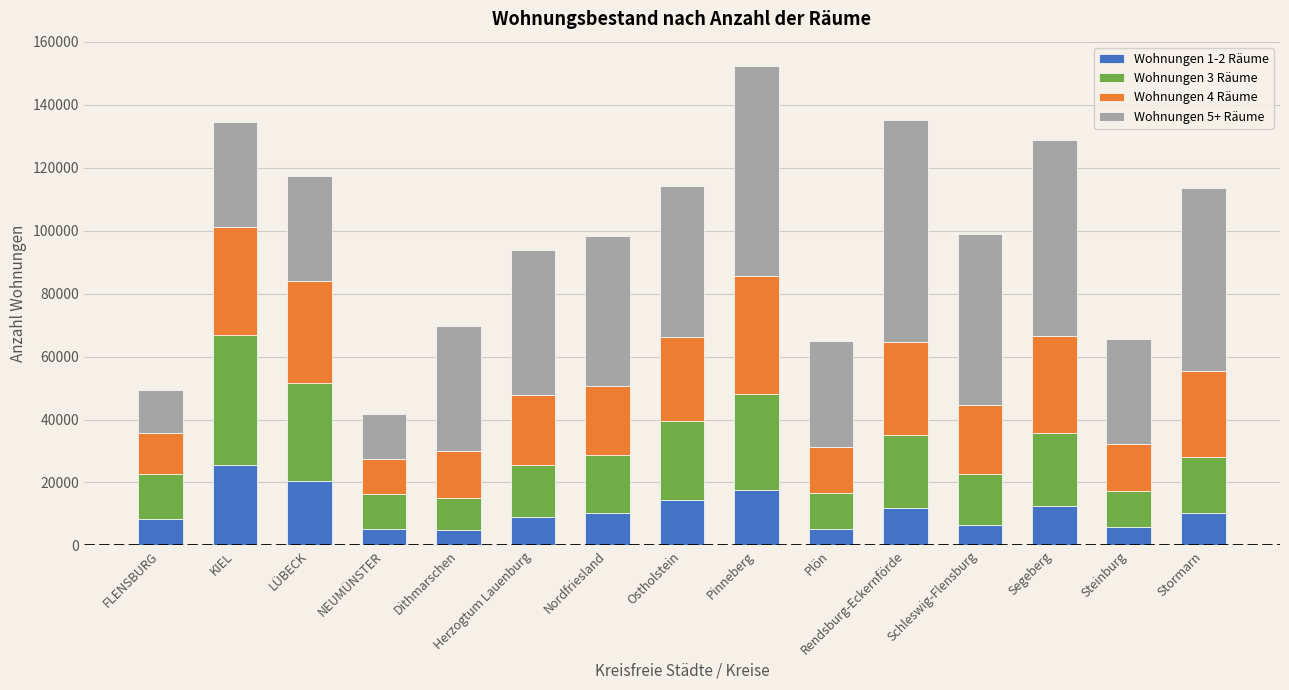

What is the average value of the Wohnungen 1-2 Räume series?

11200